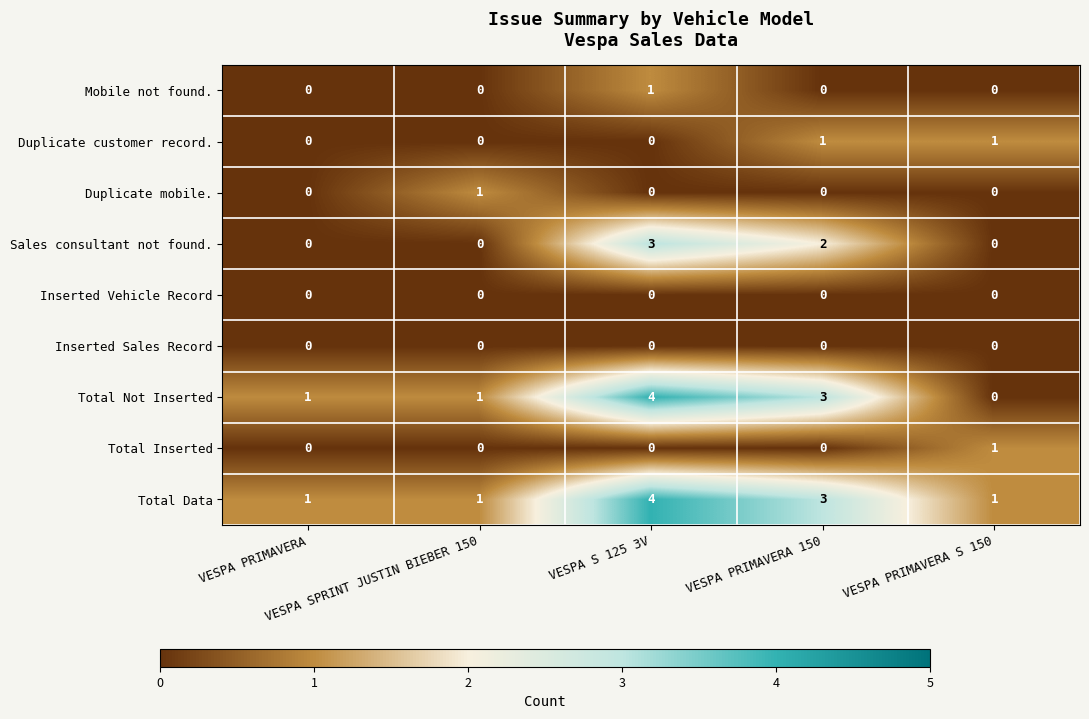

What is the difference between the maximum and minimum values in the Sales consultant not found. series?

3